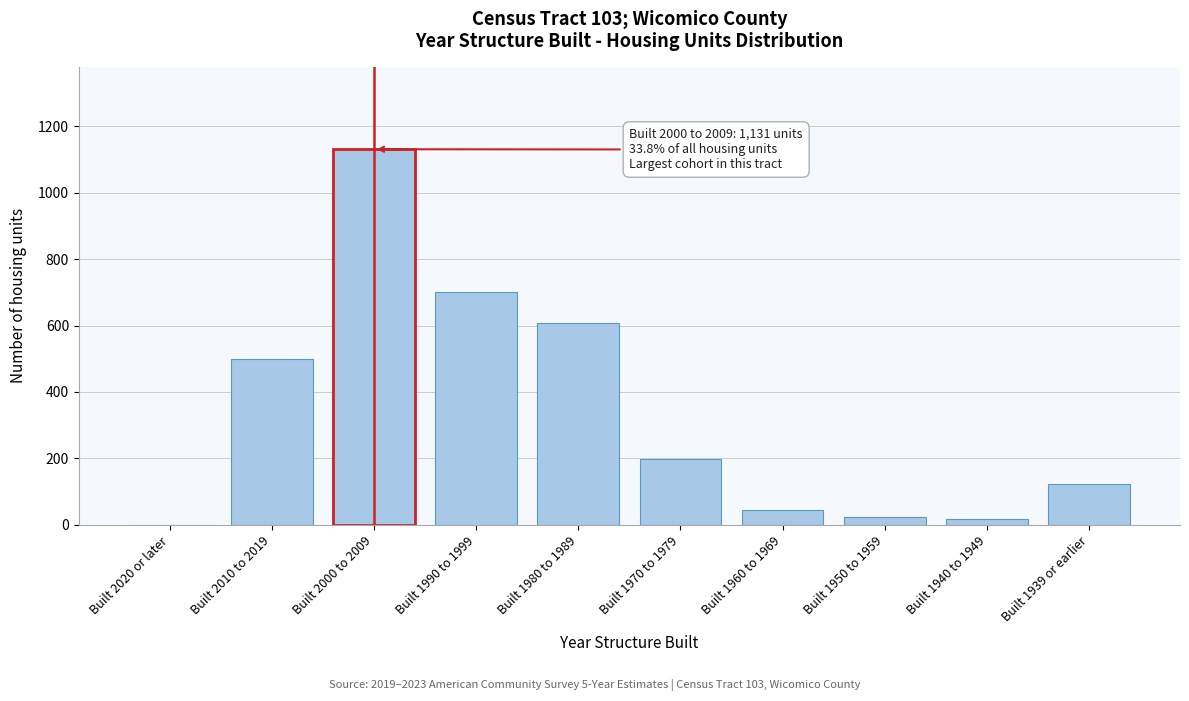

Reading left to right, extract all data points from this chart.

Built 2020 or later=0	Built 2010 to 2019=499	Built 2000 to 2009=1131	Built 1990 to 1999=701	Built 1980 to 1989=607	Built 1970 to 1979=197	Built 1960 to 1969=44	Built 1950 to 1959=24	Built 1940 to 1949=18	Built 1939 or earlier=122